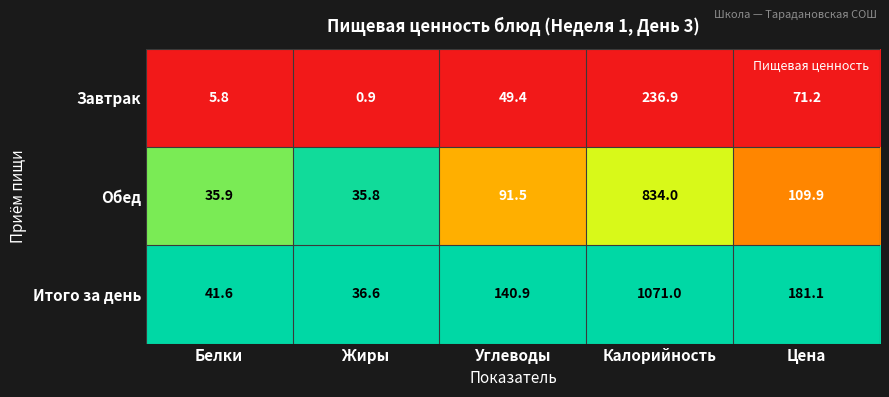

Rank the series at Углеводы from highest to lowest value.

Итого за день, Обед, Завтрак